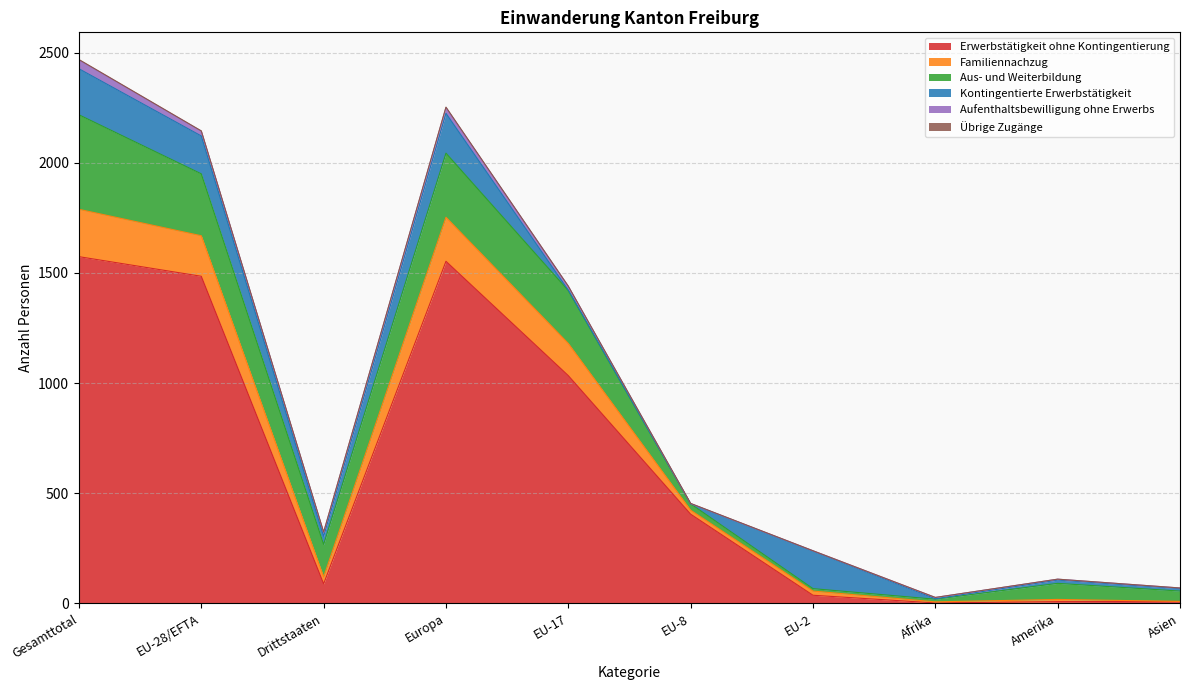

Where is the first local minimum for Aufenthaltsbewilligung ohne Erwerbs?

Drittstaaten